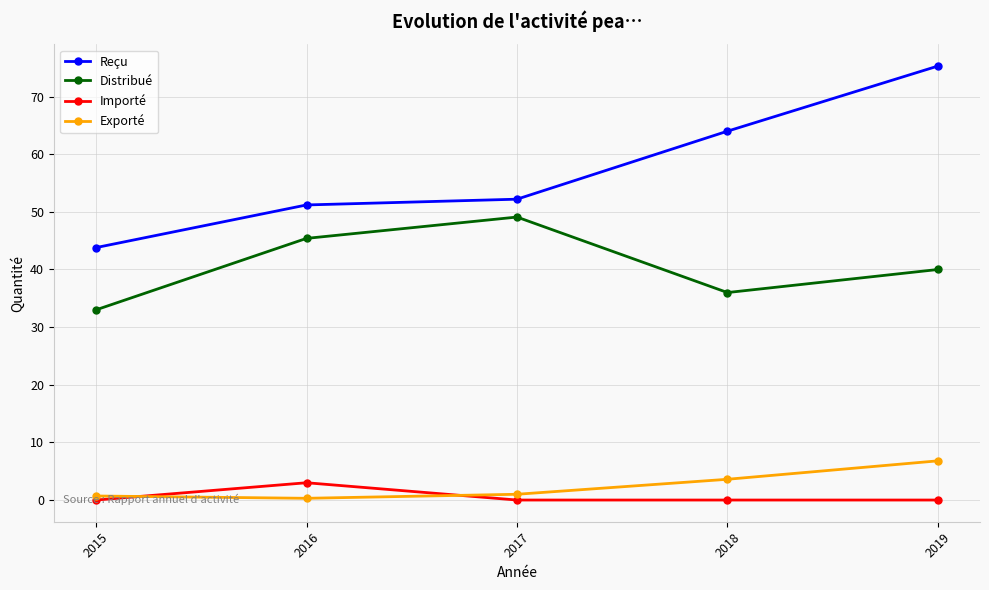

What is the value of the Reçu point at the 1st from the left?

43.8